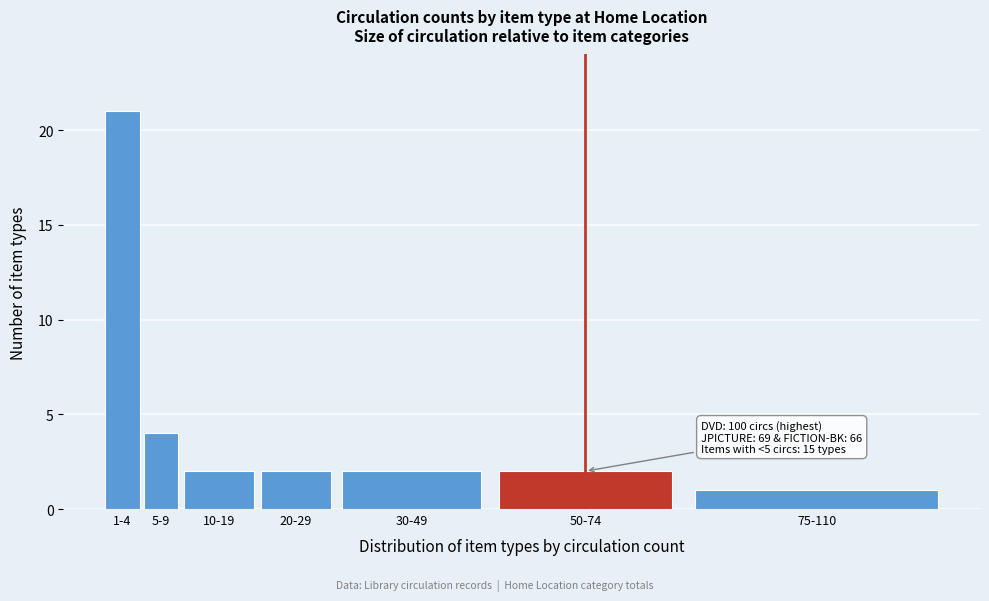

Reading left to right, list all the values displayed in this chart.

21	4	2	2	2	2	1